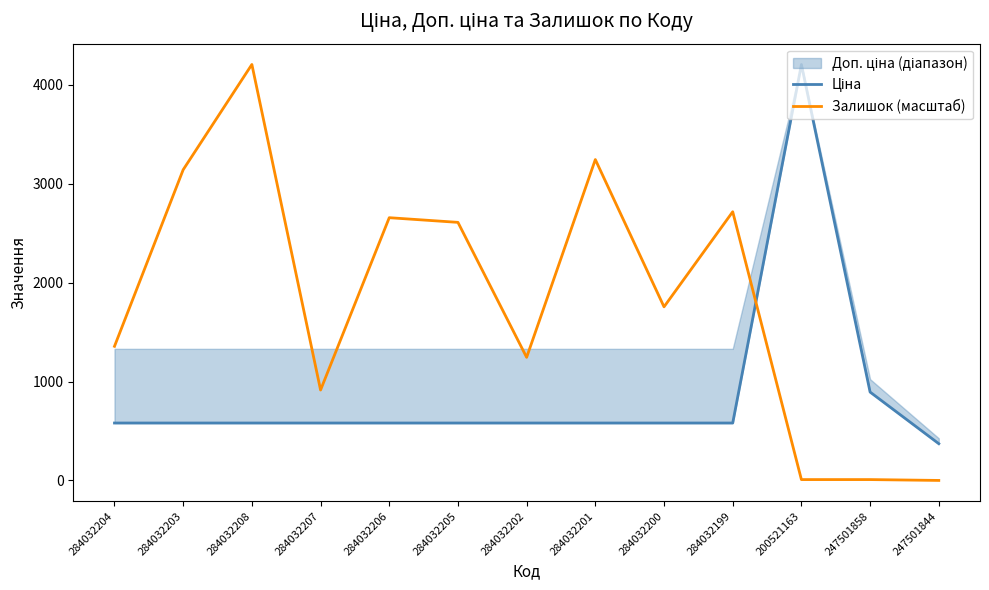

Where is the first local maximum for Ціна?

200521163